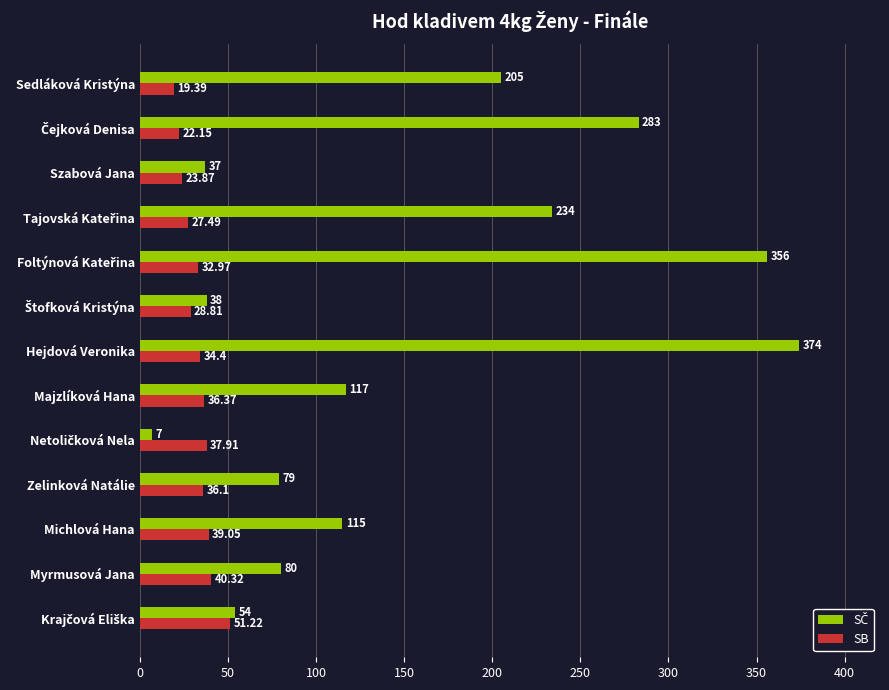

At which label does SB reach its minimum?

Sedláková Kristýna